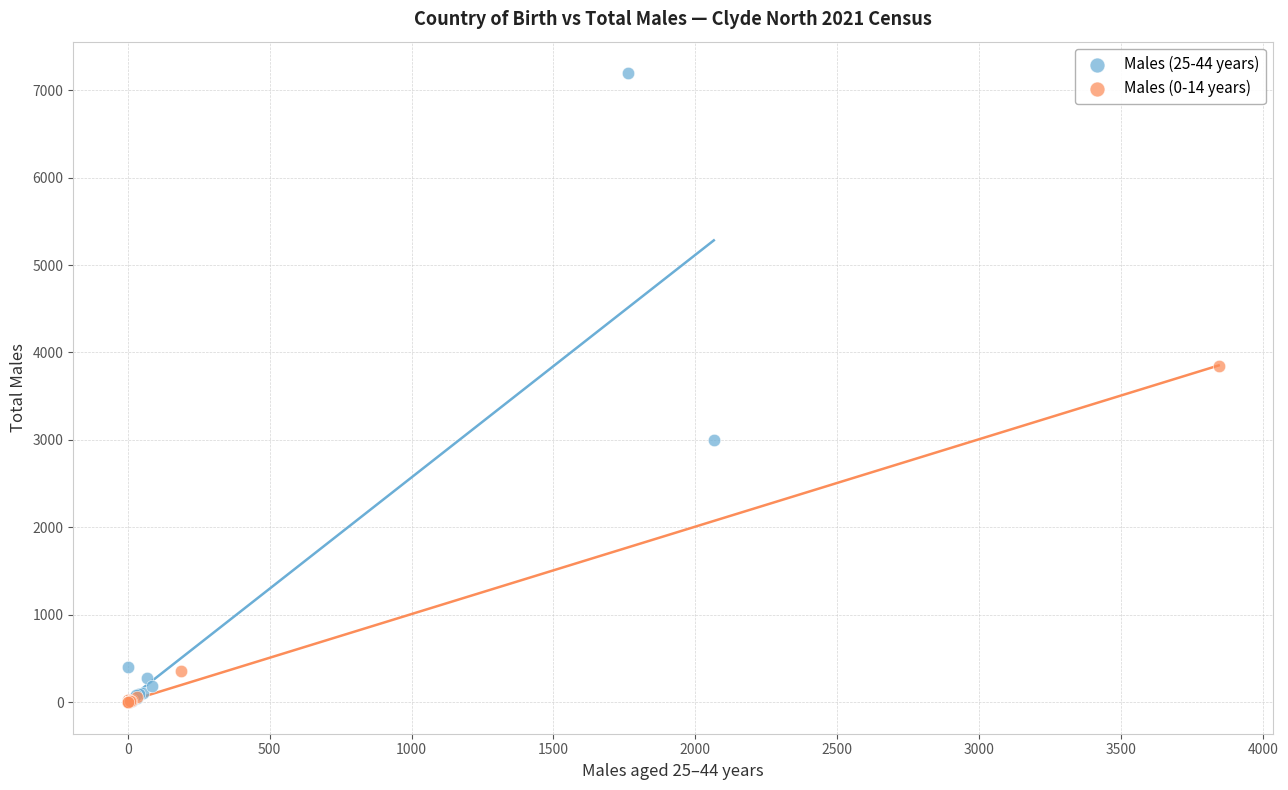

Which series contains the highest Y value?

Males (25-44 years)